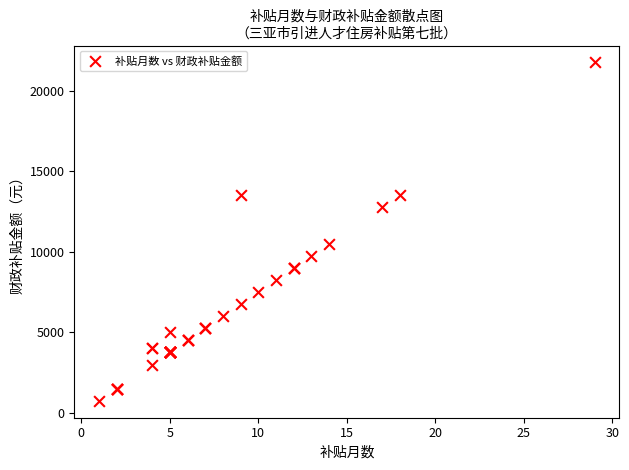

What Y value in the scatter plot is closest to 11250?

10500